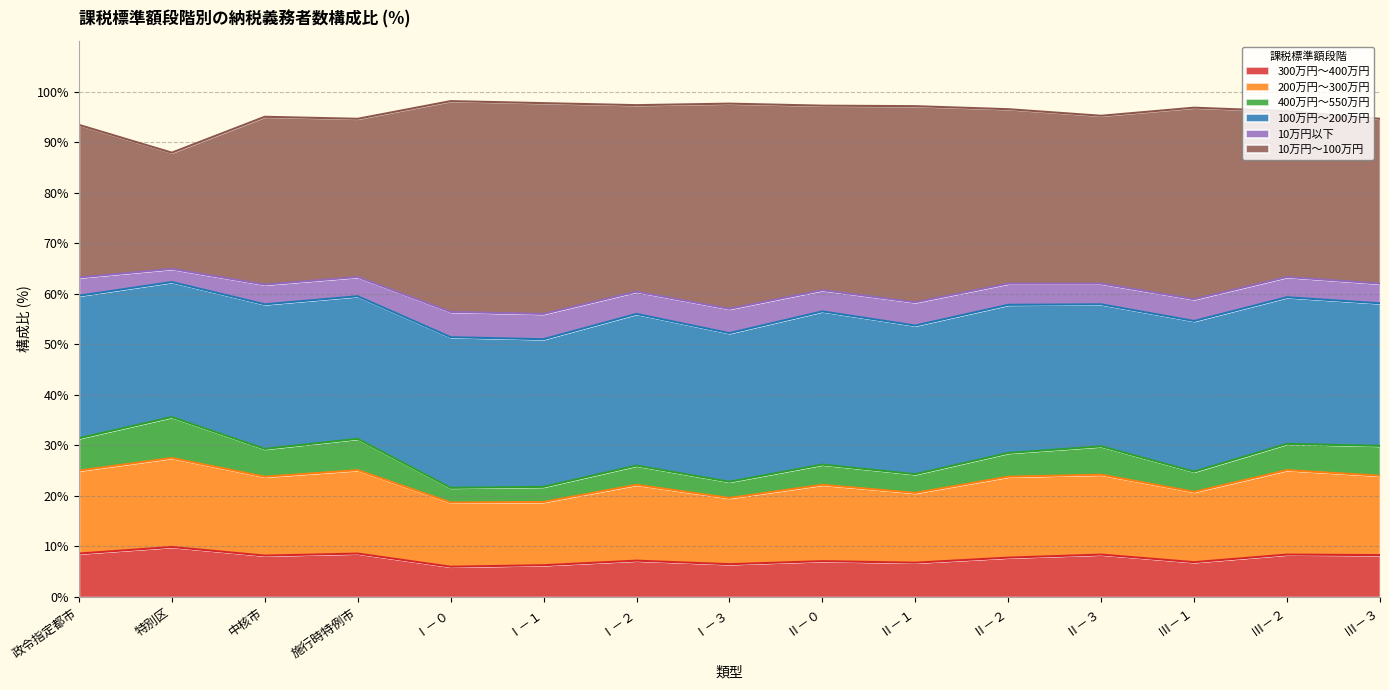

Between Ⅱ－０ and Ⅱ－３, which series saw the biggest shift?

10万円～100万円